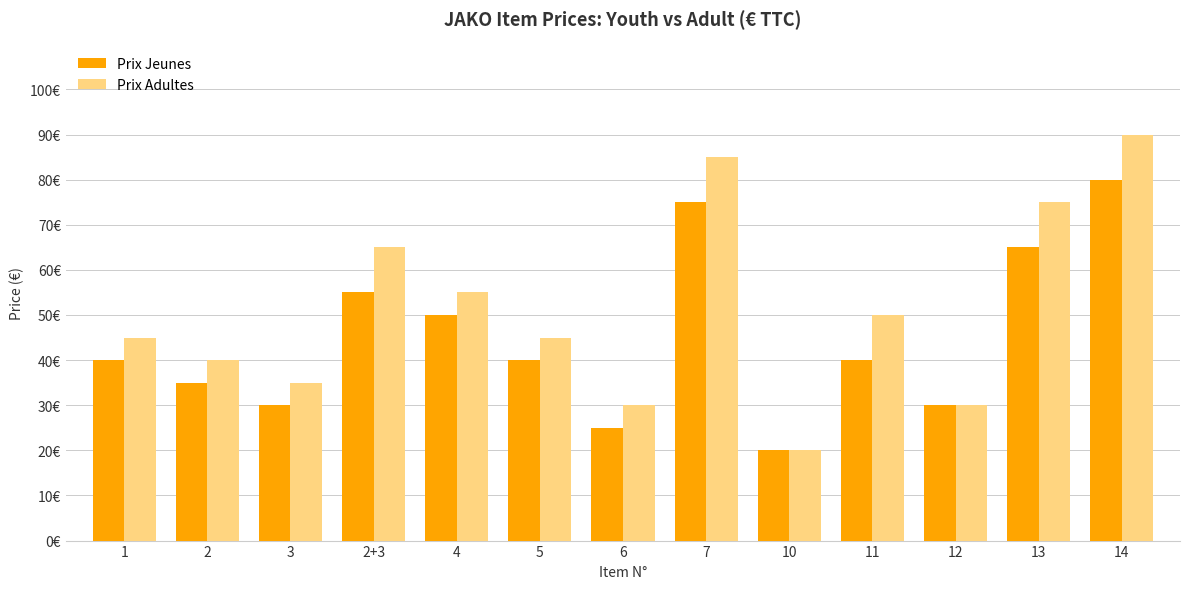

Does the chart contain any negative values?

No